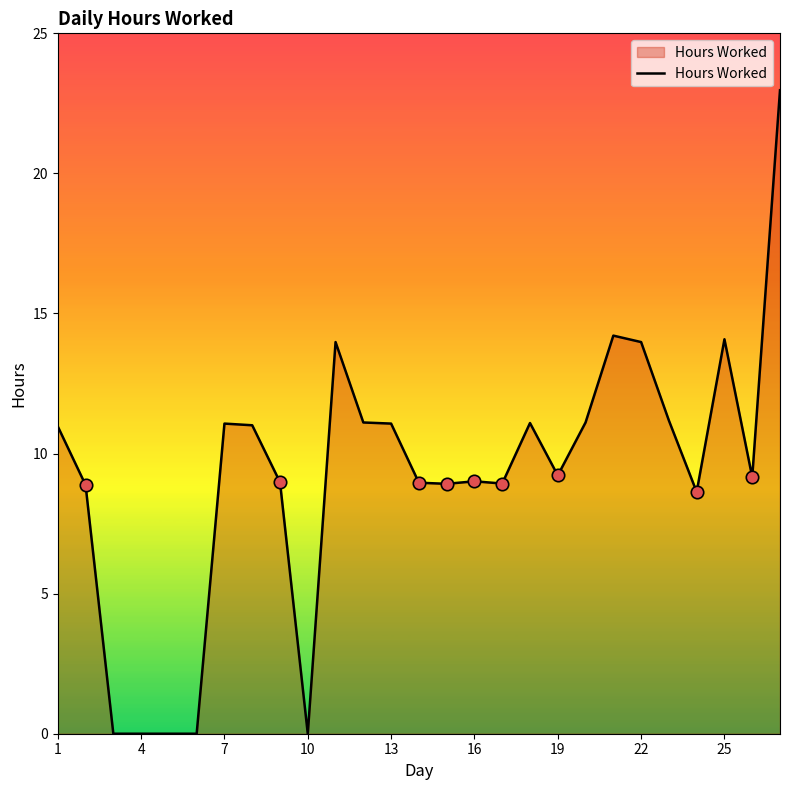

What is the maximum value shown in the chart?

23.0